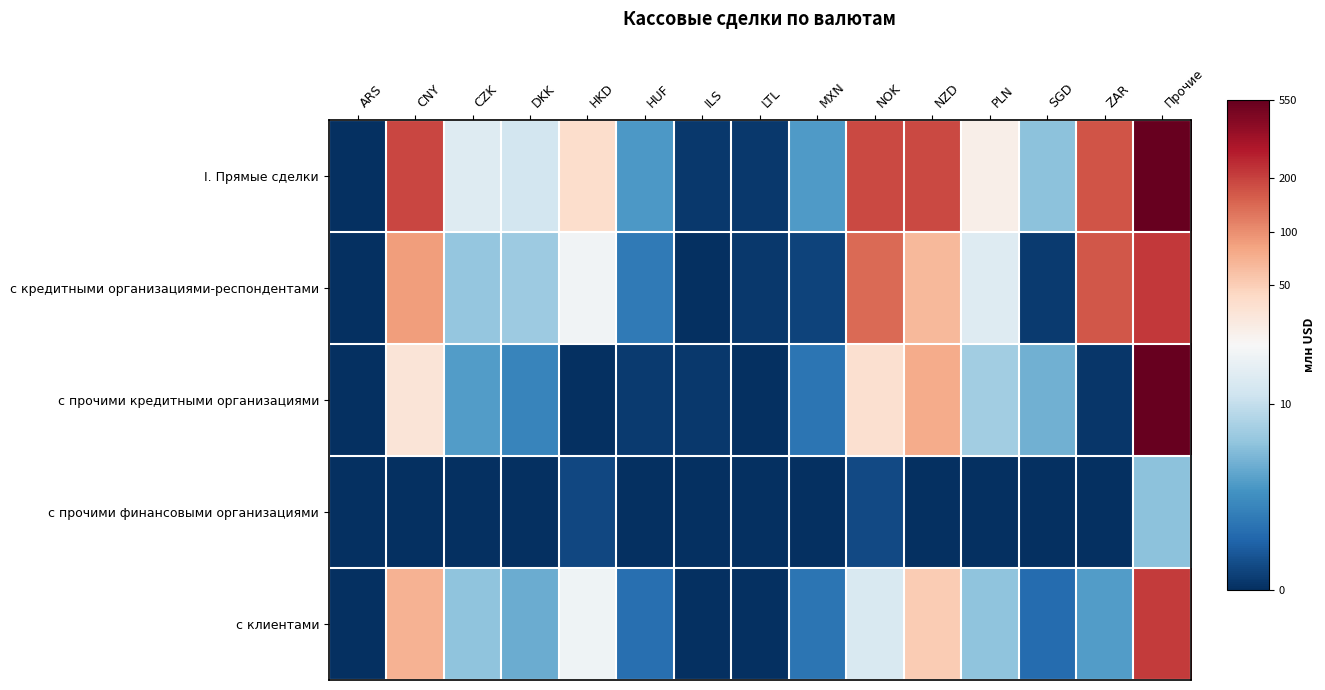

How many data points does each series have?

15